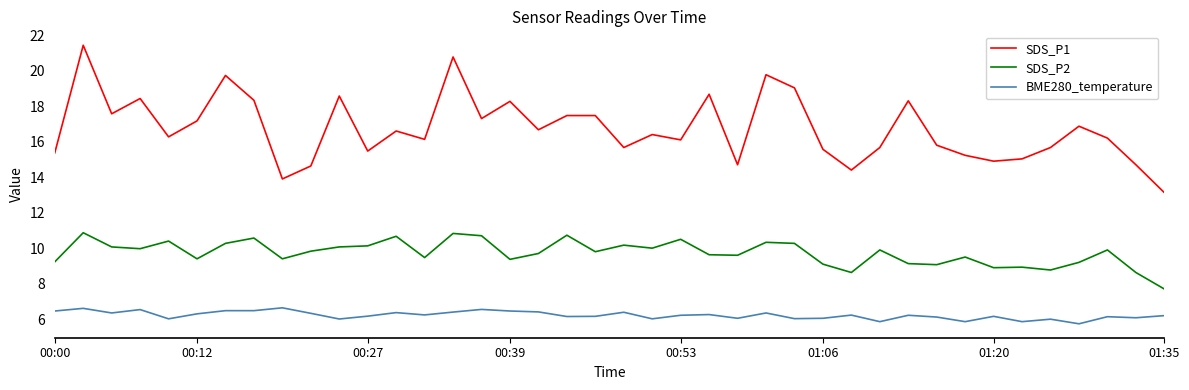

What is the sum of all SDS_P1 values?

669.4